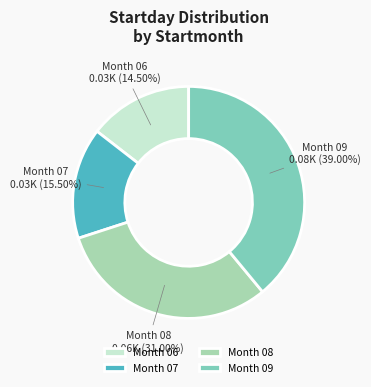

Between Month 07 and Month 08, which is larger?

Month 08